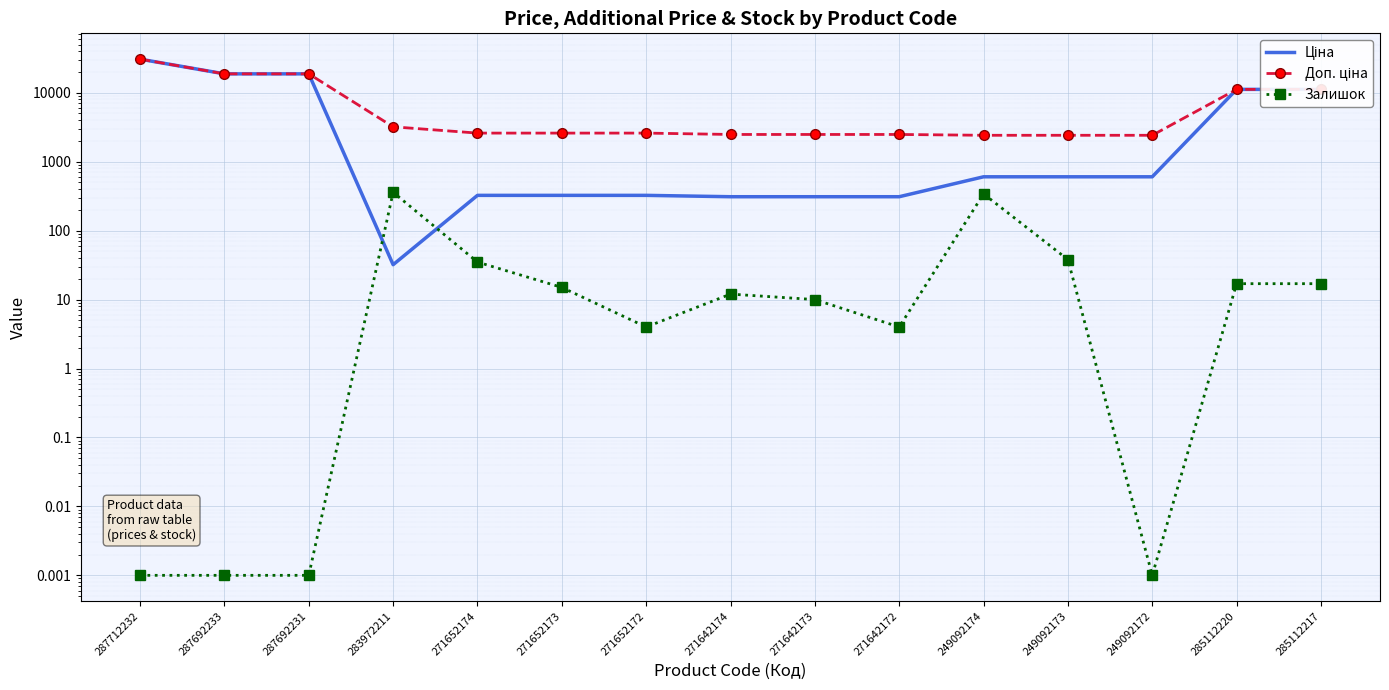

What is the average value of the Доп. ціна series?

7758.6